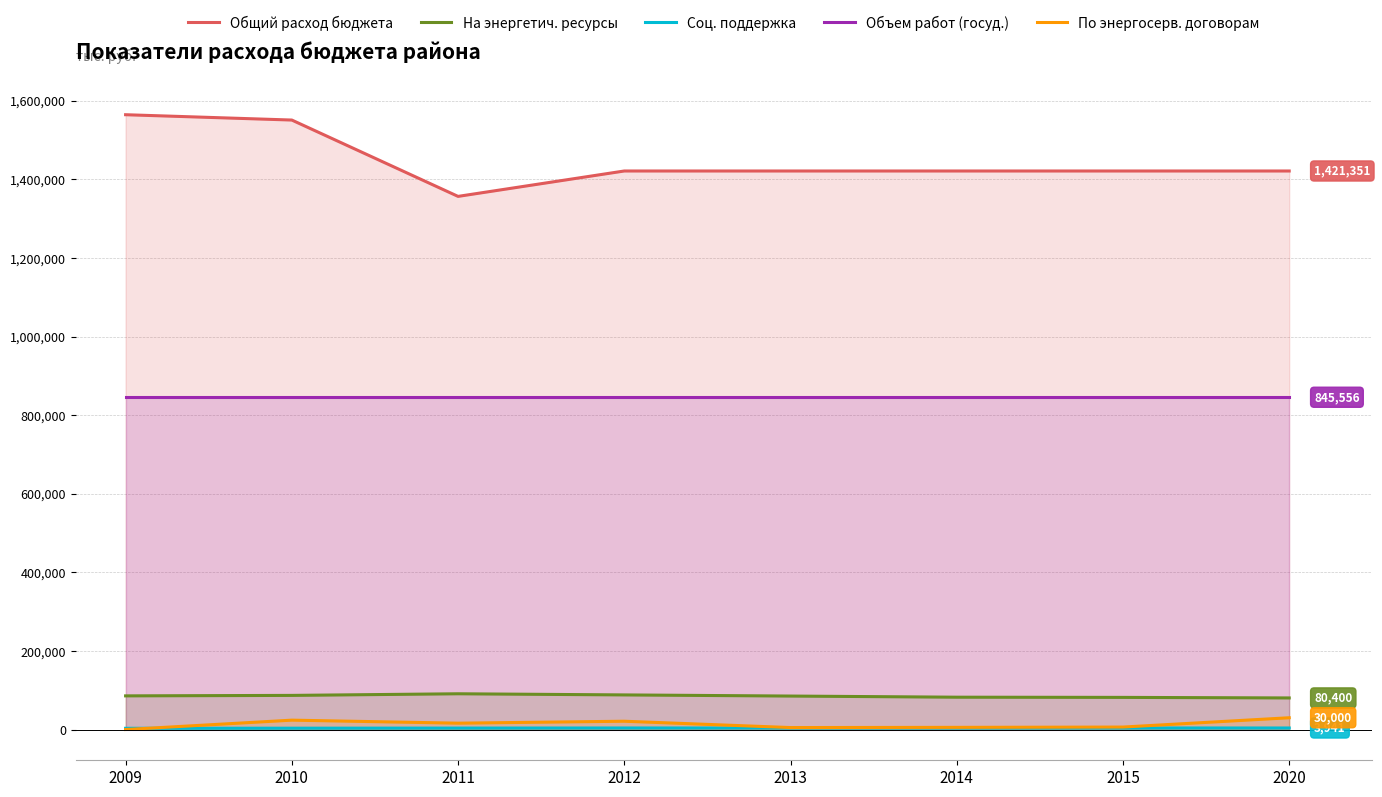

How many values in По энергосерв. договорам are above zero?

7